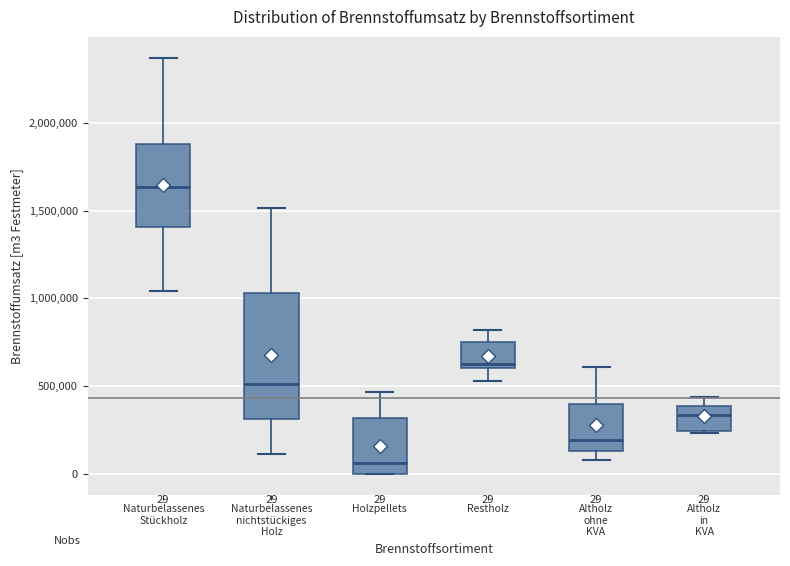

Comparing the boxes themselves (not the whiskers), which one is the tallest?

Naturbelassenes nichtstückiges Holz